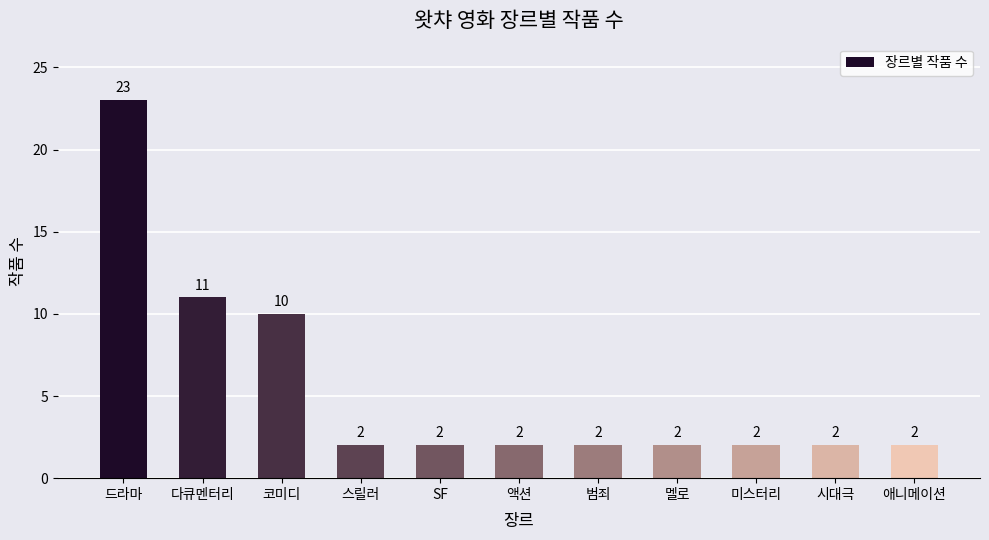

The chart shows a value of 1 at 액션. True or false?

False